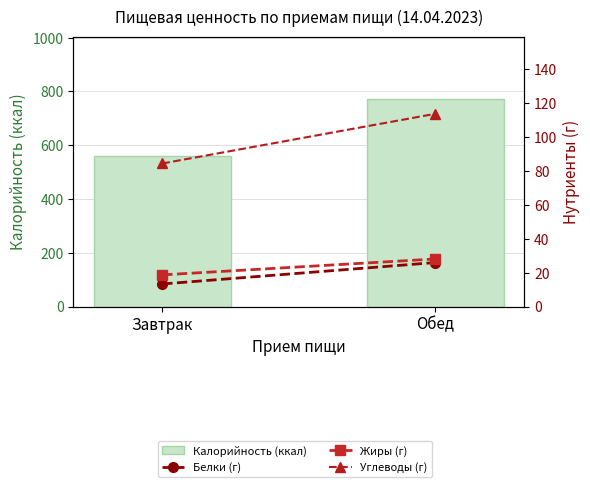

Reading left to right, list all the values displayed in this chart.

Калорийность (ккал): 559.4	772.2
Белки (г): 13.3	26.0
Жиры (г): 18.7	28.1
Углеводы (г): 84.5	113.8